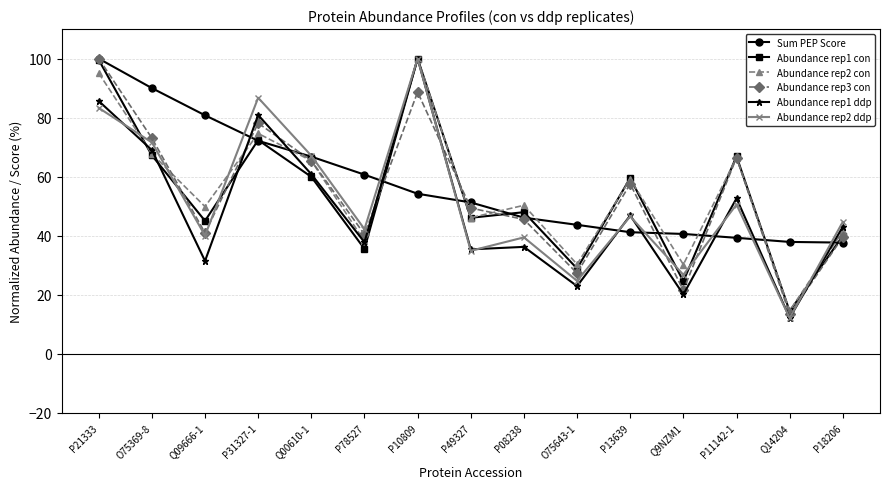

At which category does the chart reach its minimum across all series?

Q14204